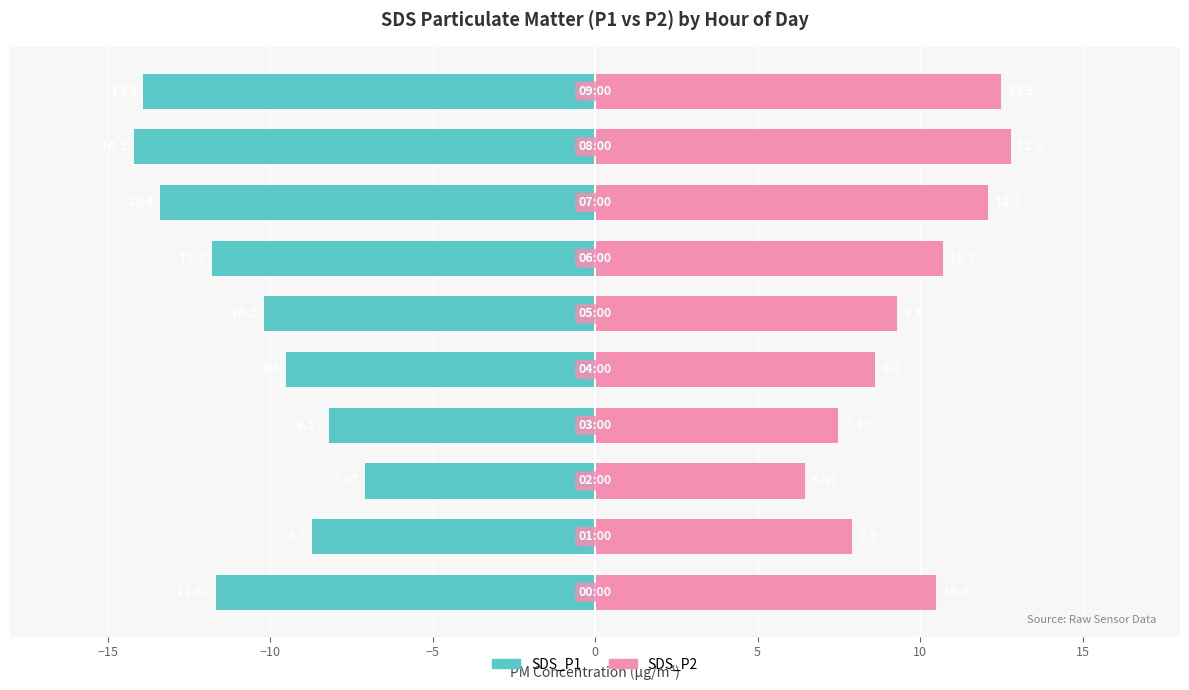

Which series has the largest total across all categories?

SDS_P2